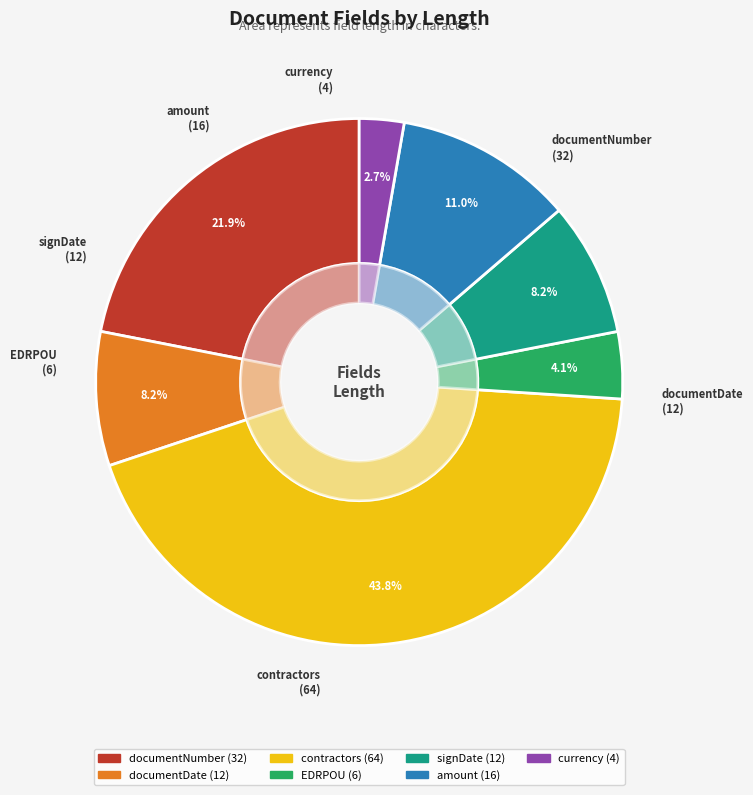

How many segments does this pie chart have?

7